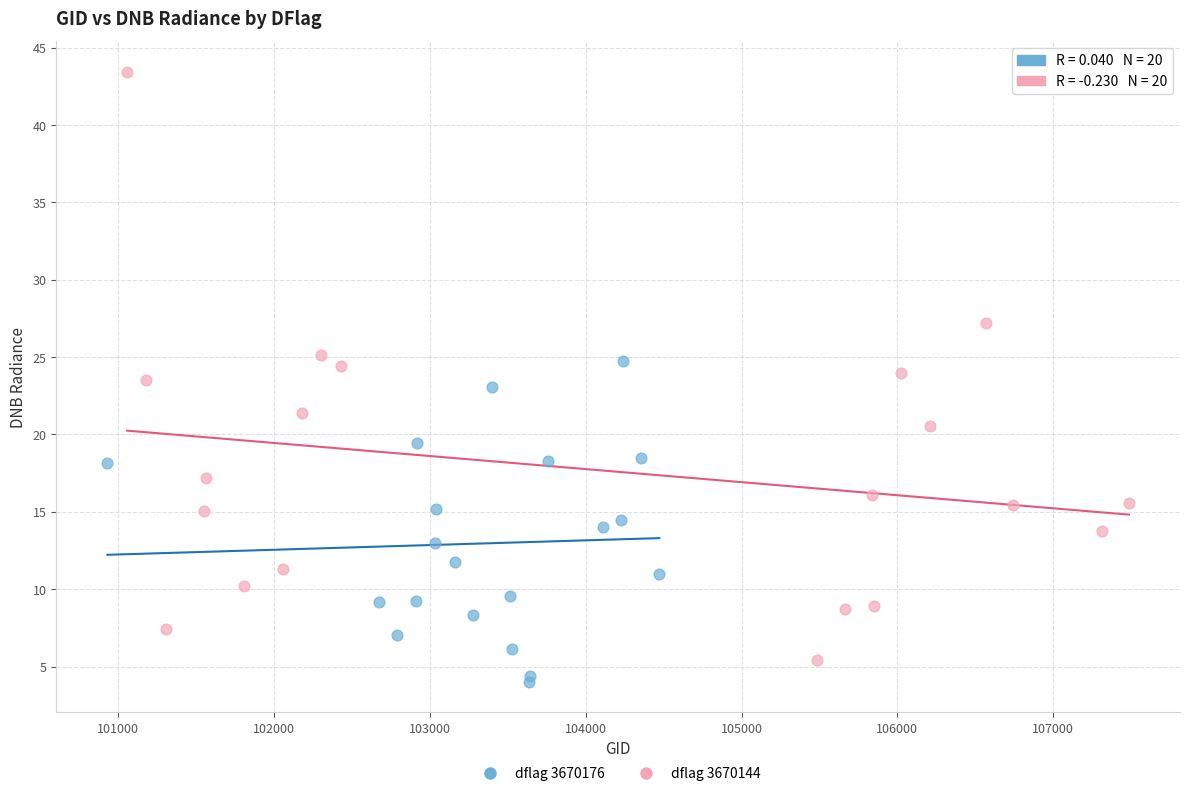

What are all the series names shown in the legend?

dflag 3670176, dflag 3670144